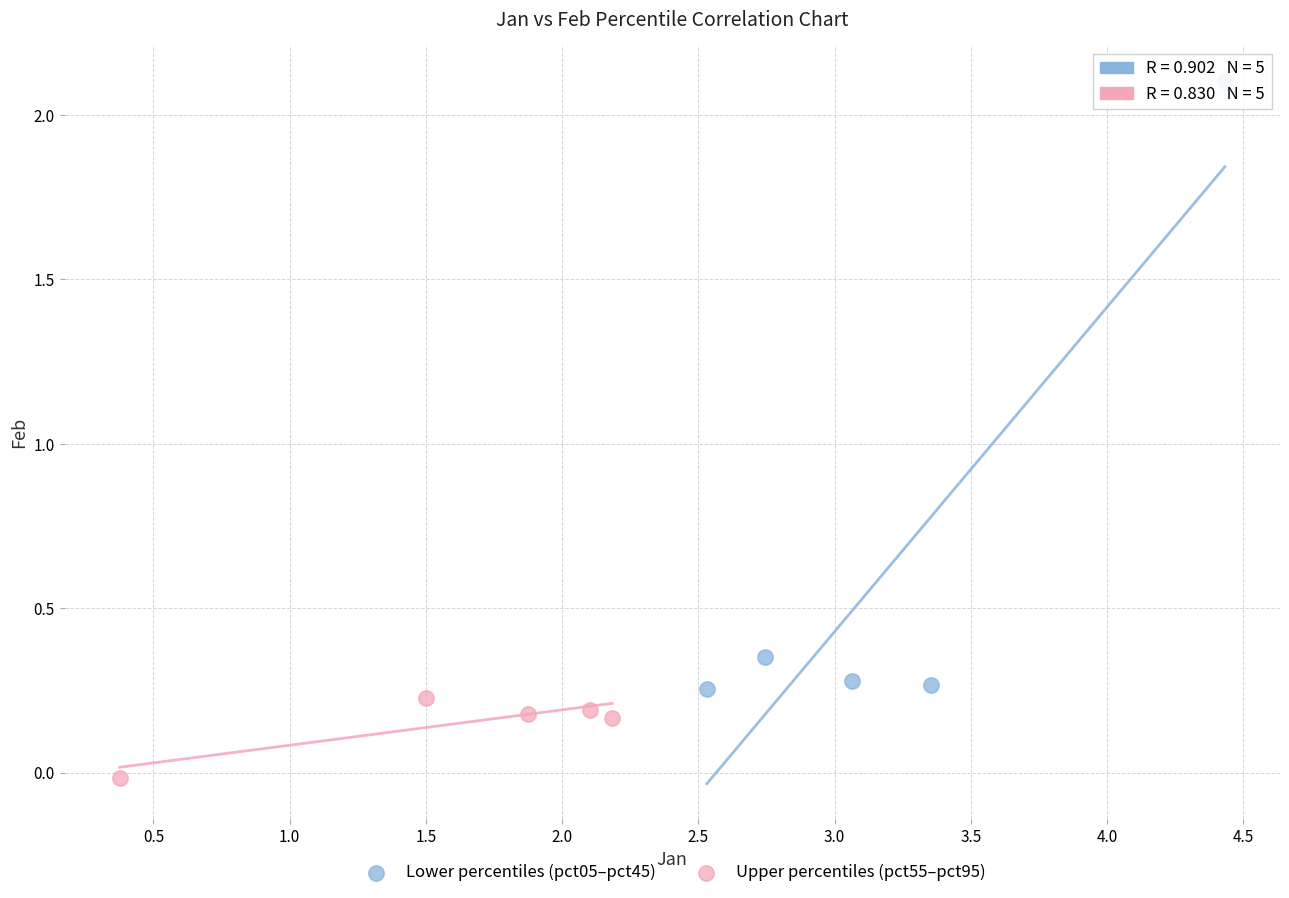

Which series reaches the maximum Y coordinate?

Lower percentiles (pct05–pct45)